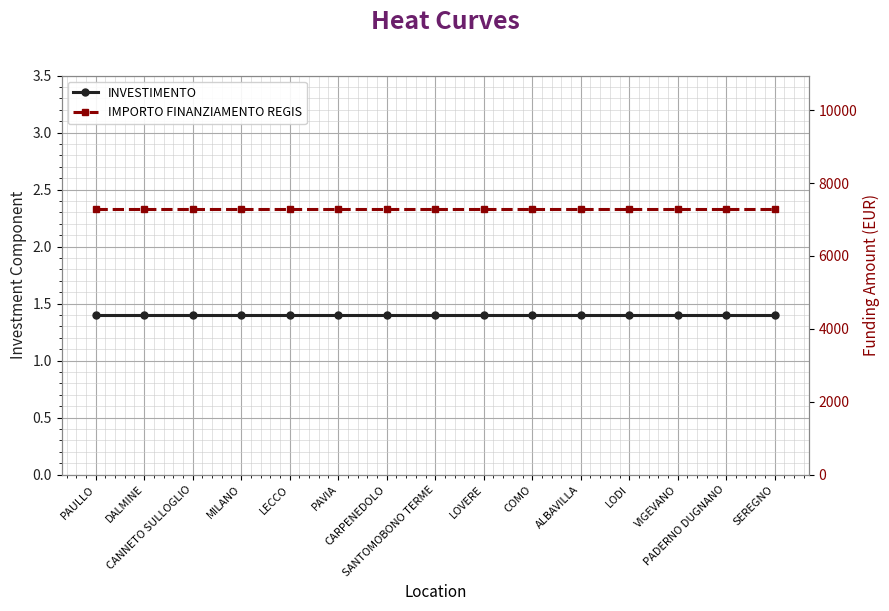

Reading right to left, transcribe all the data shown in this chart.

INVESTIMENTO: SEREGNO=1.4	PADERNO DUGNANO=1.4	VIGEVANO=1.4	LODI=1.4	ALBAVILLA=1.4	COMO=1.4	LOVERE=1.4	SANTOMOBONO TERME=1.4	CARPENEDOLO=1.4	PAVIA=1.4	LECCO=1.4	MILANO=1.4	CANNETO SULLOGLIO=1.4	DALMINE=1.4	PAULLO=1.4
IMPORTO FINANZIAMENTO REGIS: SEREGNO=7301.0	PADERNO DUGNANO=7301.0	VIGEVANO=7301.0	LODI=7301.0	ALBAVILLA=7301.0	COMO=7301.0	LOVERE=7301.0	SANTOMOBONO TERME=7301.0	CARPENEDOLO=7301.0	PAVIA=7301.0	LECCO=7301.0	MILANO=7301.0	CANNETO SULLOGLIO=7301.0	DALMINE=7301.0	PAULLO=7301.0